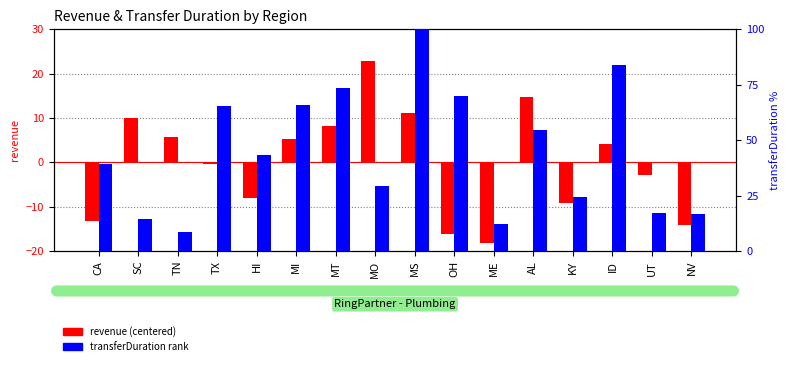

True or false: transferDuration rank has a value of 43.1 at HI.

True